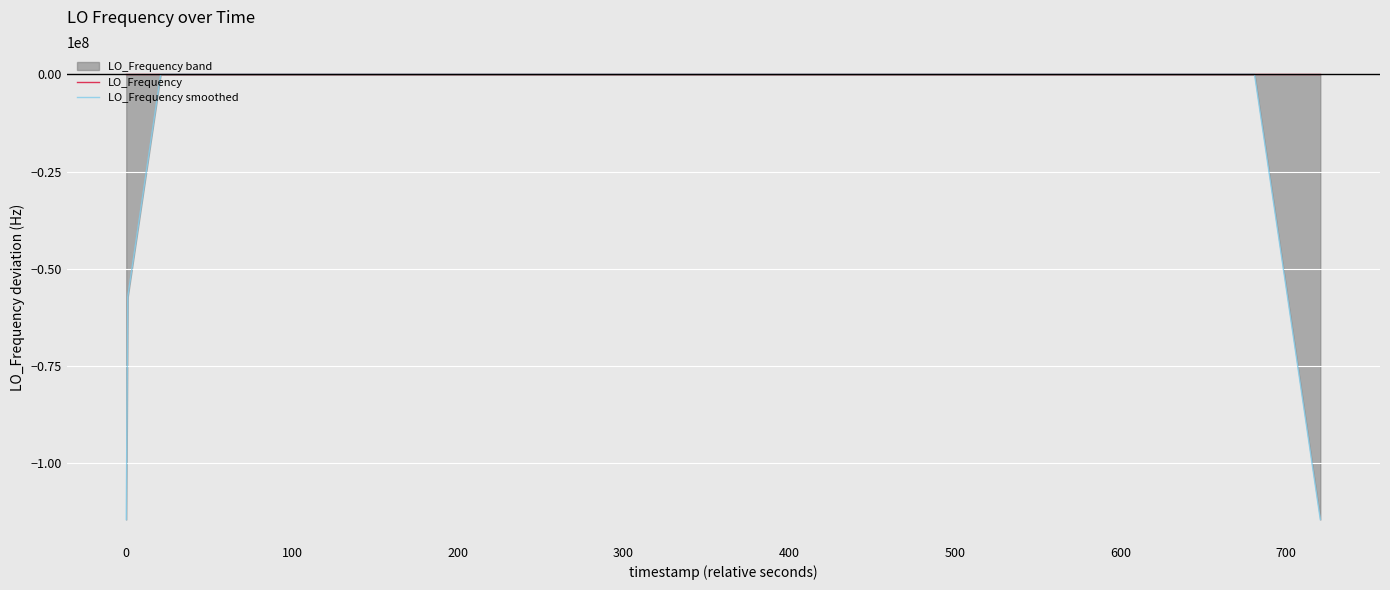

How many positive values does the LO_Frequency series have?

18